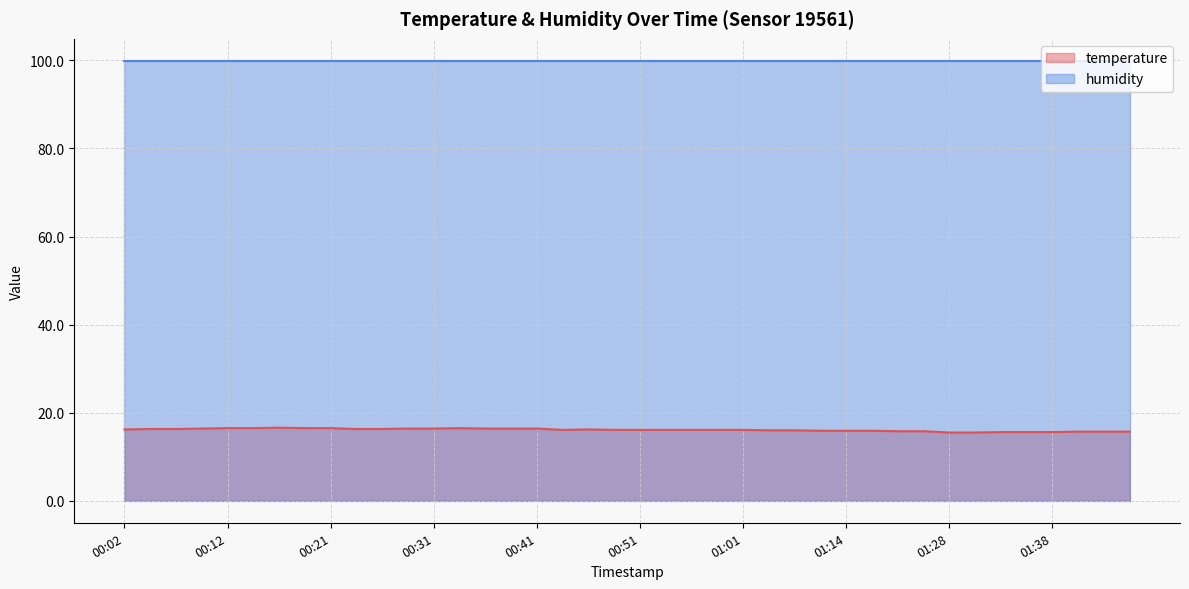

List the labels in order of value, smallest first.

01:28, 01:30, 01:33, 01:35, 01:38, 01:40, 01:42, 01:45, 01:19, 01:22, 01:12, 01:14, 01:16, 01:03, 01:06, 00:43, 00:48, 00:51, 00:53, 00:56, 00:58, 01:01, 00:02, 00:46, 00:04, 00:07, 00:24, 00:26, 00:09, 00:29, 00:31, 00:36, 00:39, 00:41, 00:12, 00:14, 00:19, 00:21, 00:34, 00:16